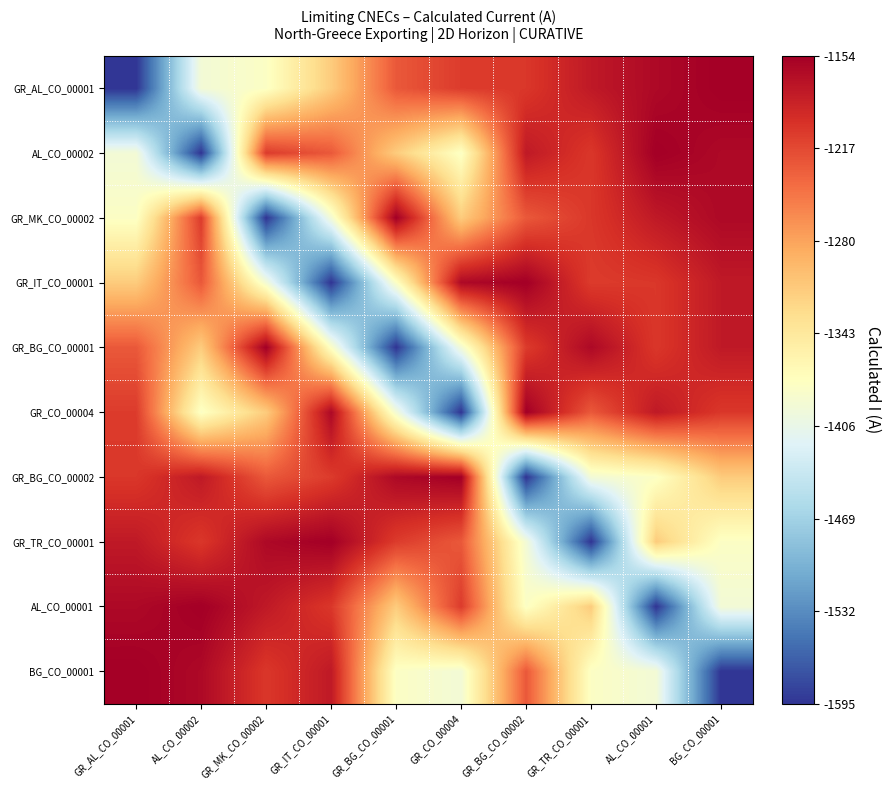

How many categories are shown in the chart?

10